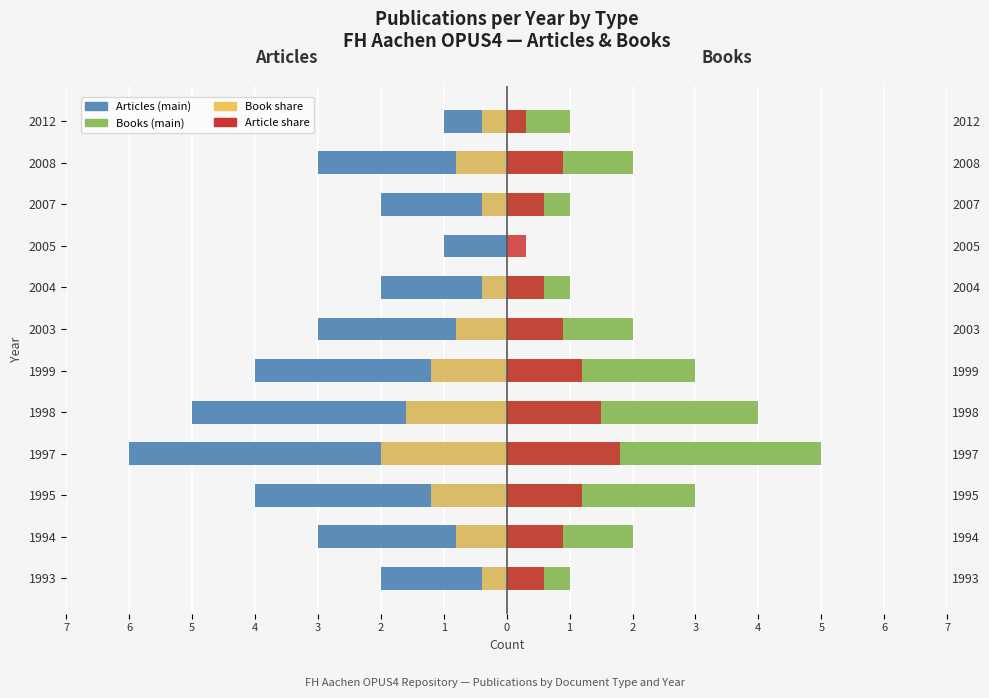

Which has a higher value, 1995 or 2012?

2012